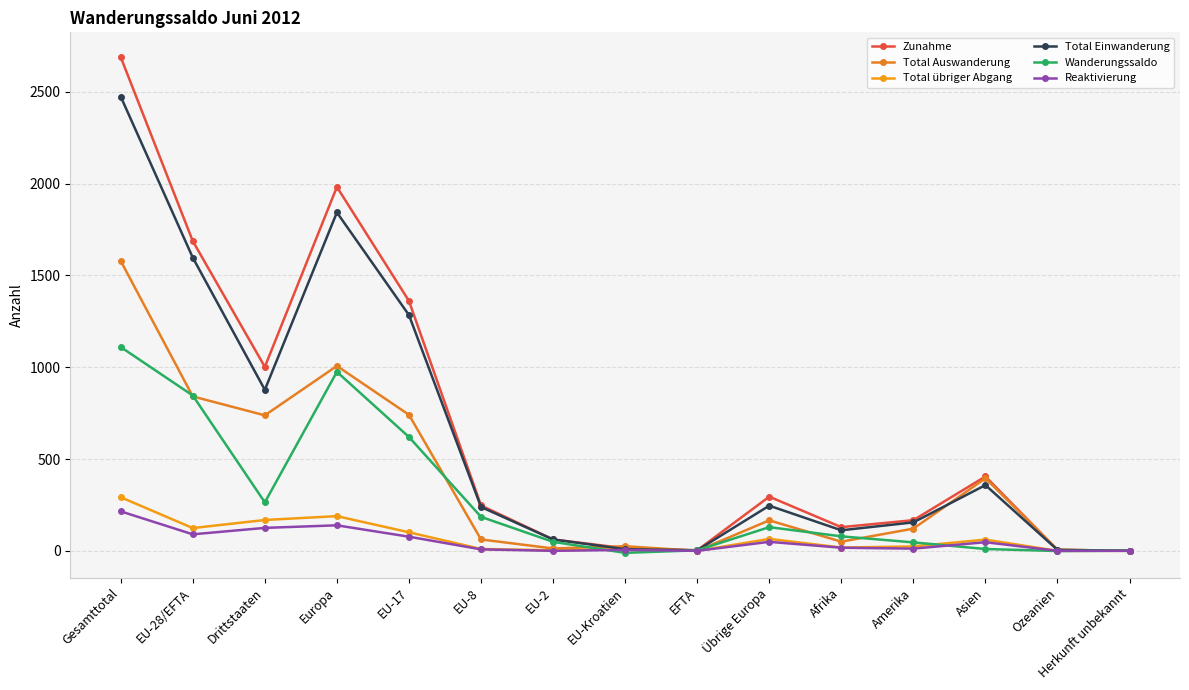

Where does the Zunahme series first go above 247?

Gesamttotal